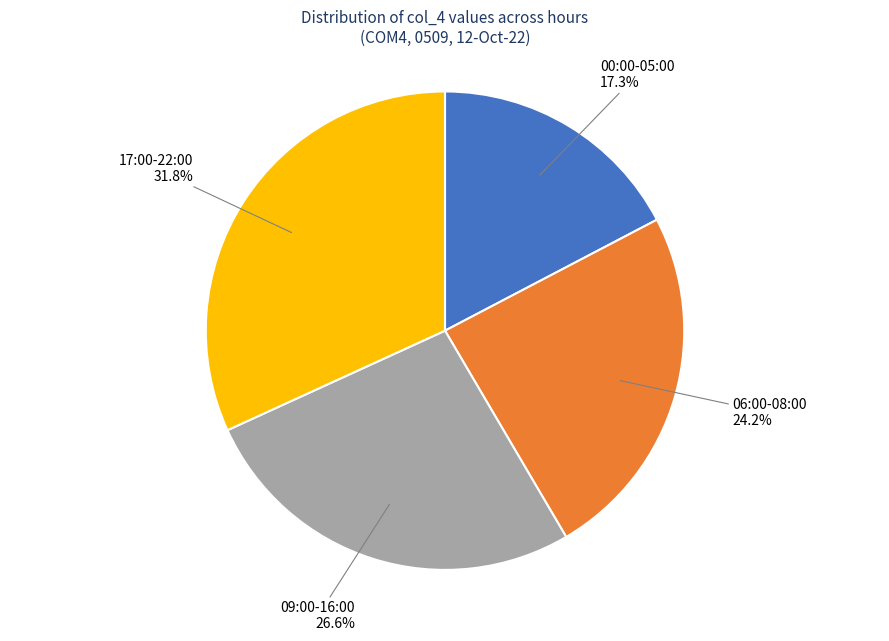

Approximately how many times larger is the value at 06:00-08:00 compared to 17:00-22:00?

0.8